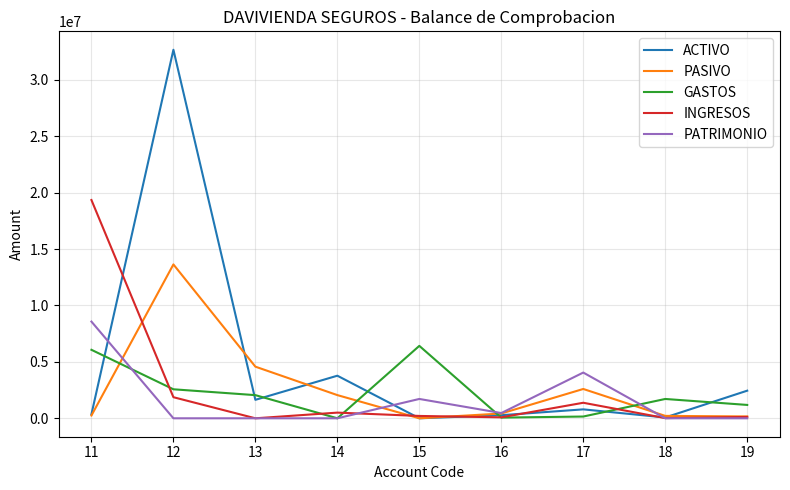

What is the sum of all GASTOS values?

20228127.9